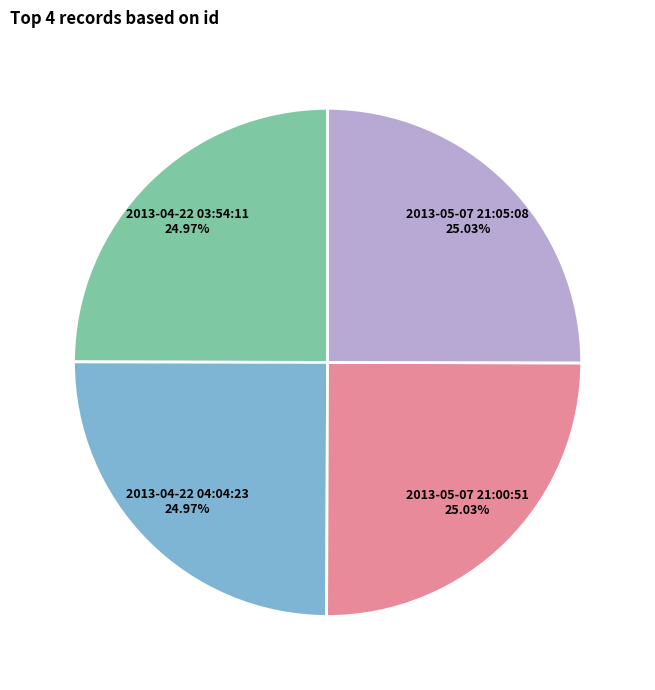

Does any single category account for the majority?

No